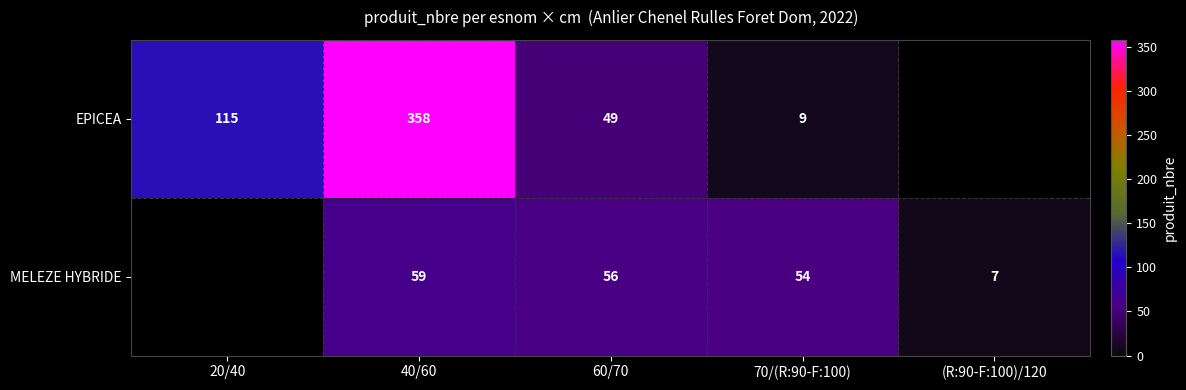

Between 60/70 and 70/(R:90-F:100), which series saw the biggest shift?

EPICEA